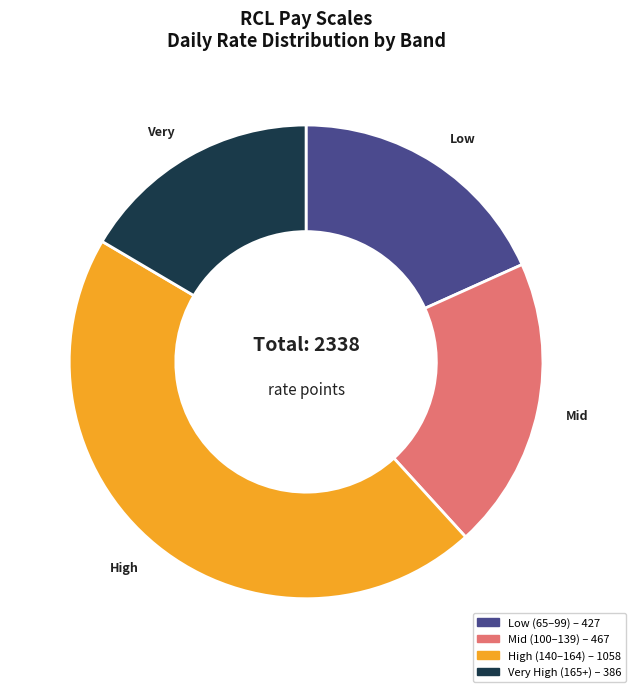

Is there a majority slice in this chart?

No